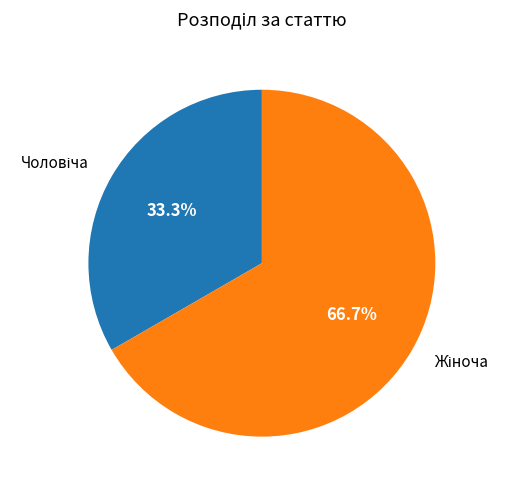

Rank the categories by value from highest to lowest.

Жіноча, Чоловіча